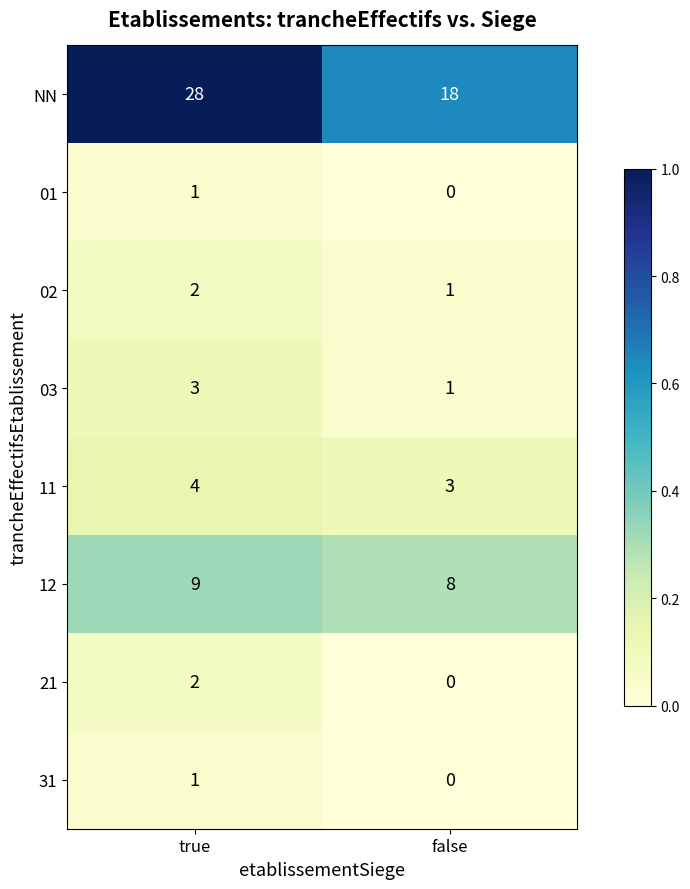

Reading right to left, list all the values displayed in this chart.

NN: false=18	true=28
01: false=0	true=1
02: false=1	true=2
03: false=1	true=3
11: false=3	true=4
12: false=8	true=9
21: false=0	true=2
31: false=0	true=1